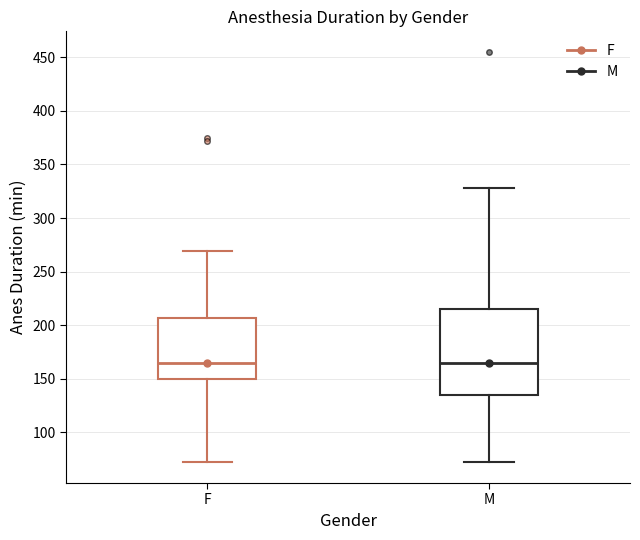

Reading left to right, read every box against the y-axis: the position of its median line, the range the box covers, and the ends of its whiskers. The values are not printed on the chart, so give them approximately, as read against the axis.

F: median 165, box 150 to 205, whiskers 70 to 270
M: median 165, box 135 to 215, whiskers 70 to 330